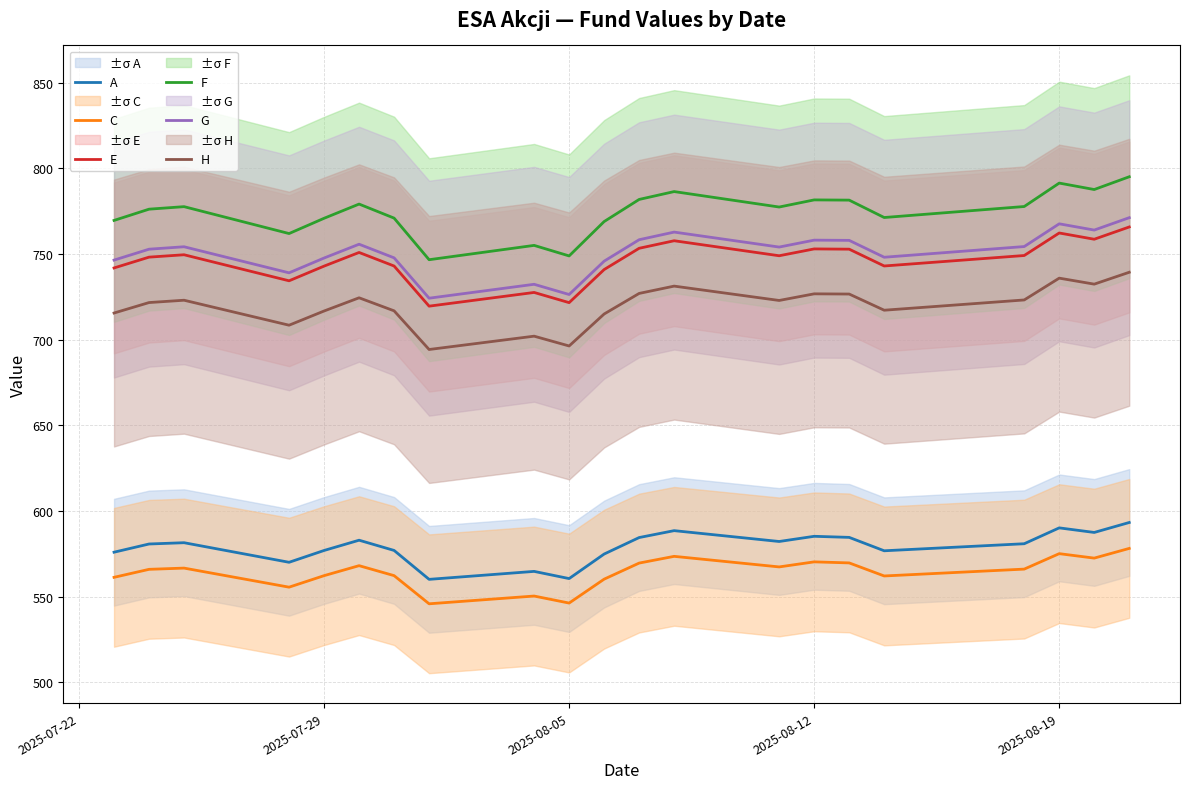

True or false: A and E cross at least once.

False